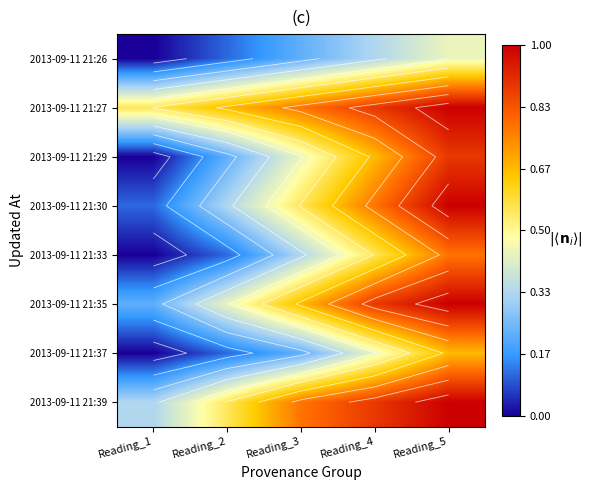

Which label corresponds to the smallest value in the chart?

Reading_1